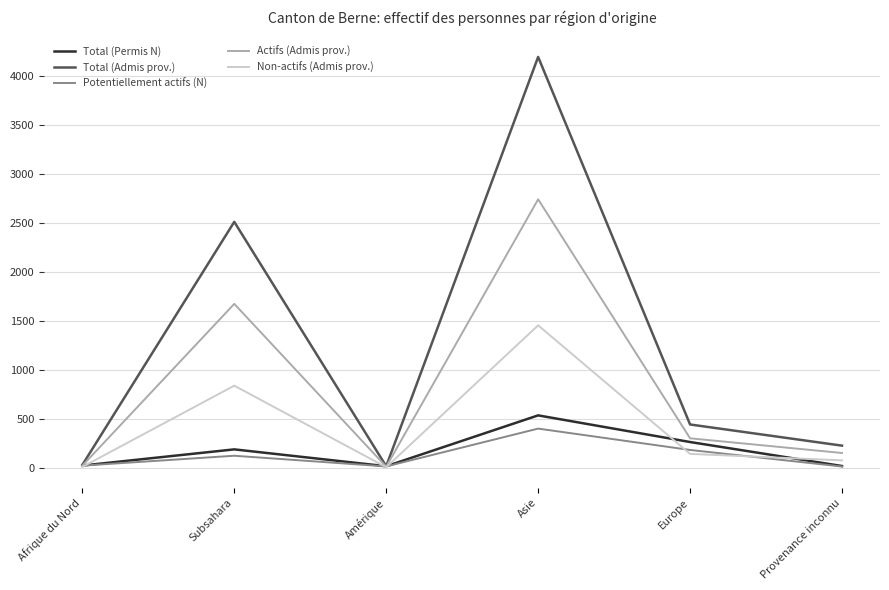

Which category has the highest value across all series?

Asie